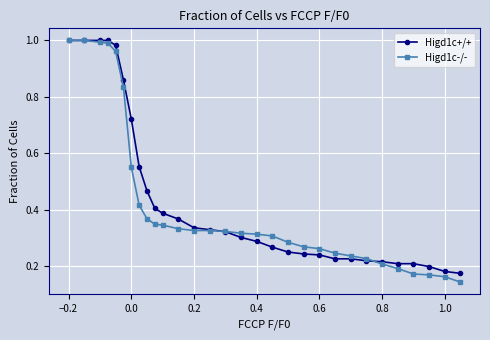

Which series has the largest range (max minus min)?

Higd1c-/-